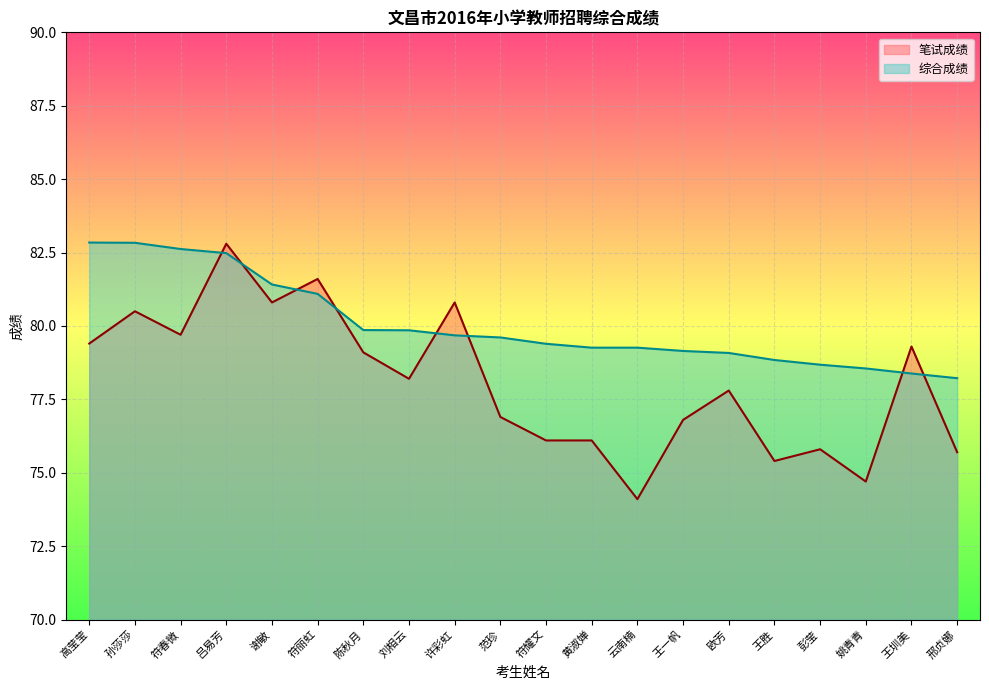

What is the label of the 10th point from the left?

范珍